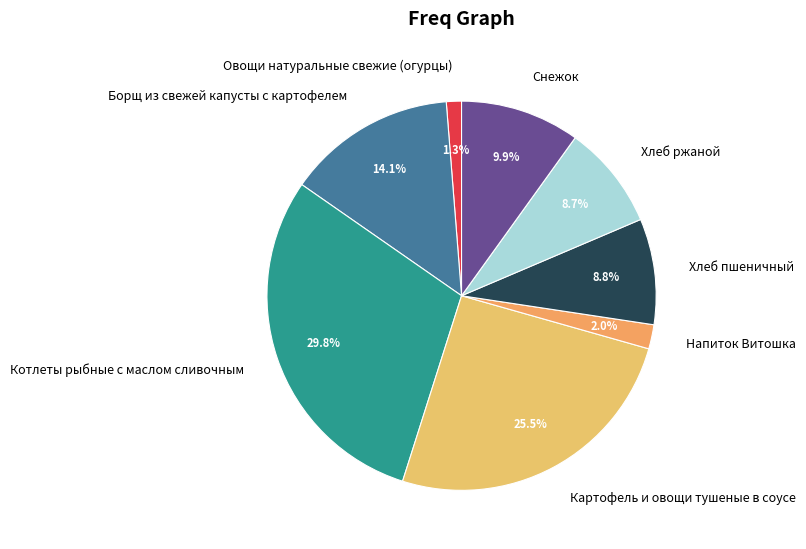

The Хлеб ржаной slice represents 16% of the pie. True or false?

False